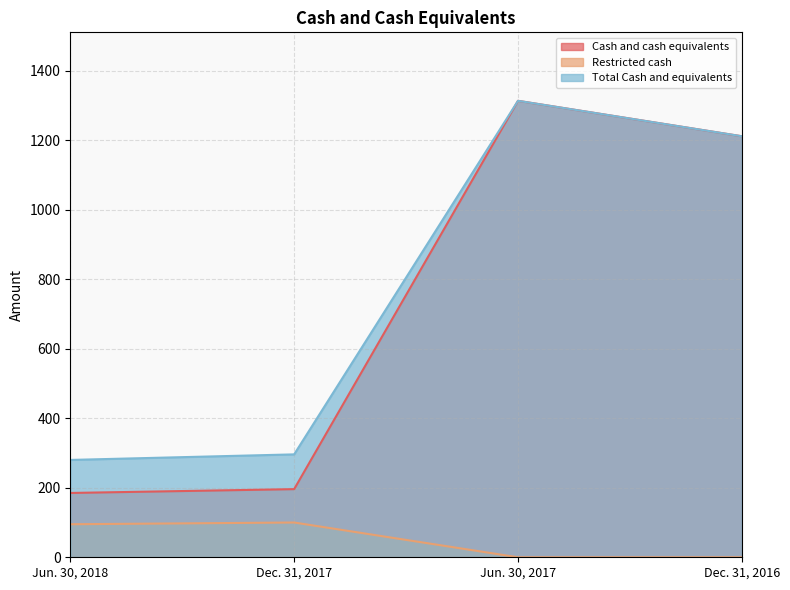

True or false: Total Cash and equivalents and Restricted cash intersect in this chart.

False